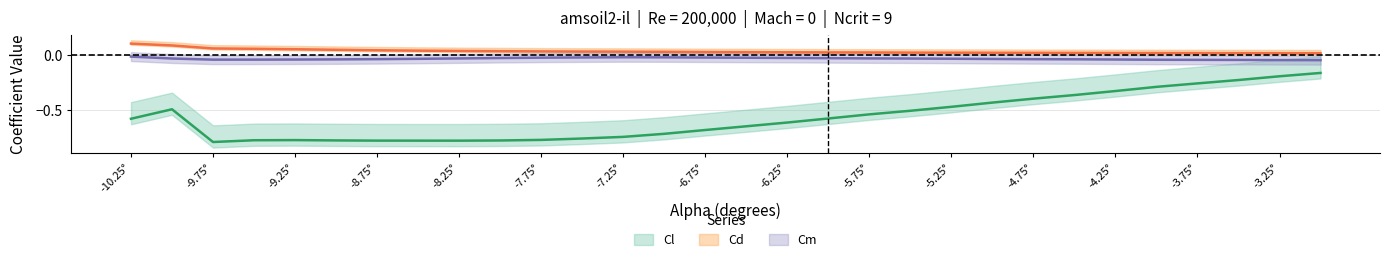

Reading left to right, what are all the values shown in this chart?

Cl: -0.6	-0.5	-0.8	-0.8	-0.8	-0.8	-0.8	-0.8	-0.8	-0.8	-0.8	-0.8	-0.7	-0.7	-0.7	-0.6	-0.6	-0.6	-0.5	-0.5	-0.5	-0.4	-0.4	-0.4	-0.3	-0.3	-0.3	-0.2	-0.2	-0.2
Cd: 0.1	0.1	0.1	0.1	0.1	0.0	0.0	0.0	0.0	0.0	0.0	0.0	0.0	0.0	0.0	0.0	0.0	0.0	0.0	0.0	0.0	0.0	0.0	0.0	0.0	0.0	0.0	0.0	0.0	0.0
Cm: -0.0	-0.0	-0.0	-0.0	-0.0	-0.0	-0.0	-0.0	-0.0	-0.0	-0.0	-0.0	-0.0	-0.0	-0.0	-0.0	-0.0	-0.0	-0.0	-0.0	-0.0	-0.0	-0.0	-0.0	-0.0	-0.0	-0.0	-0.0	-0.0	-0.0